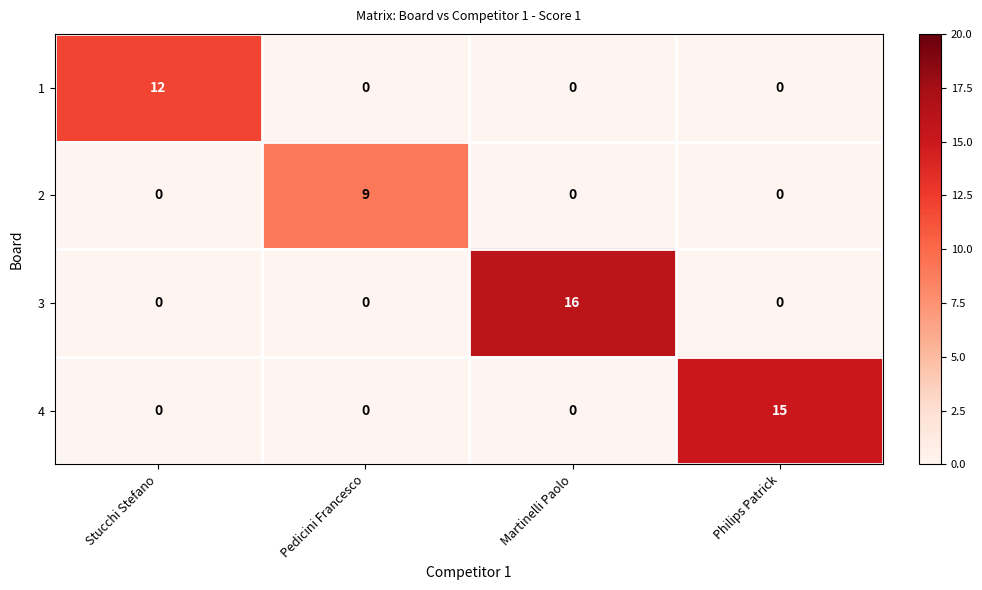

What is the maximum value shown in the chart?

16